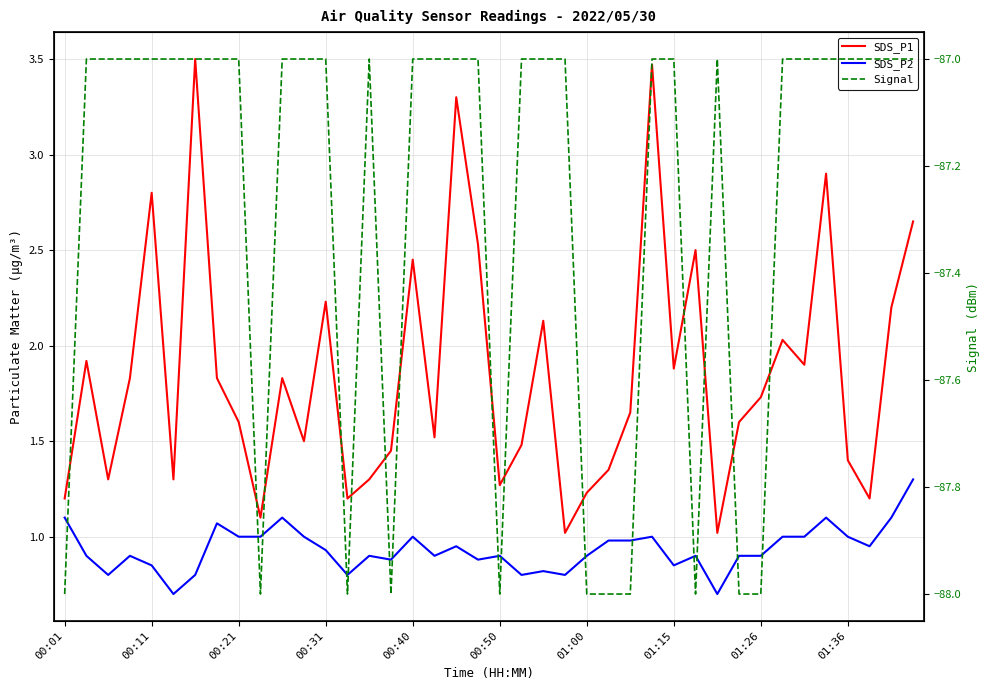

What is the approximate value of SDS_P1 at 00:40?

2.5